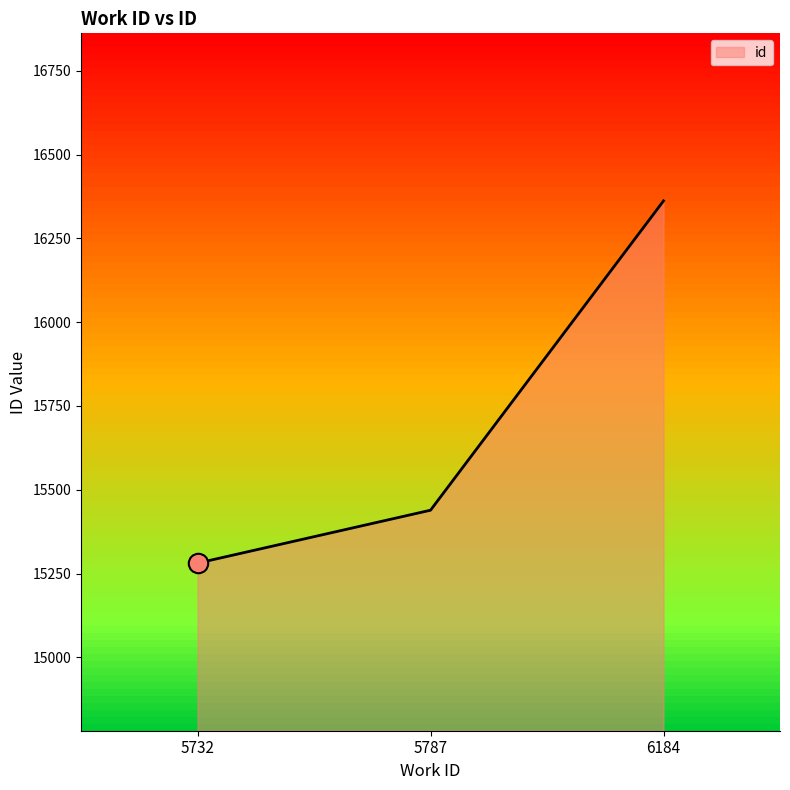

How many categories are shown in the chart?

3